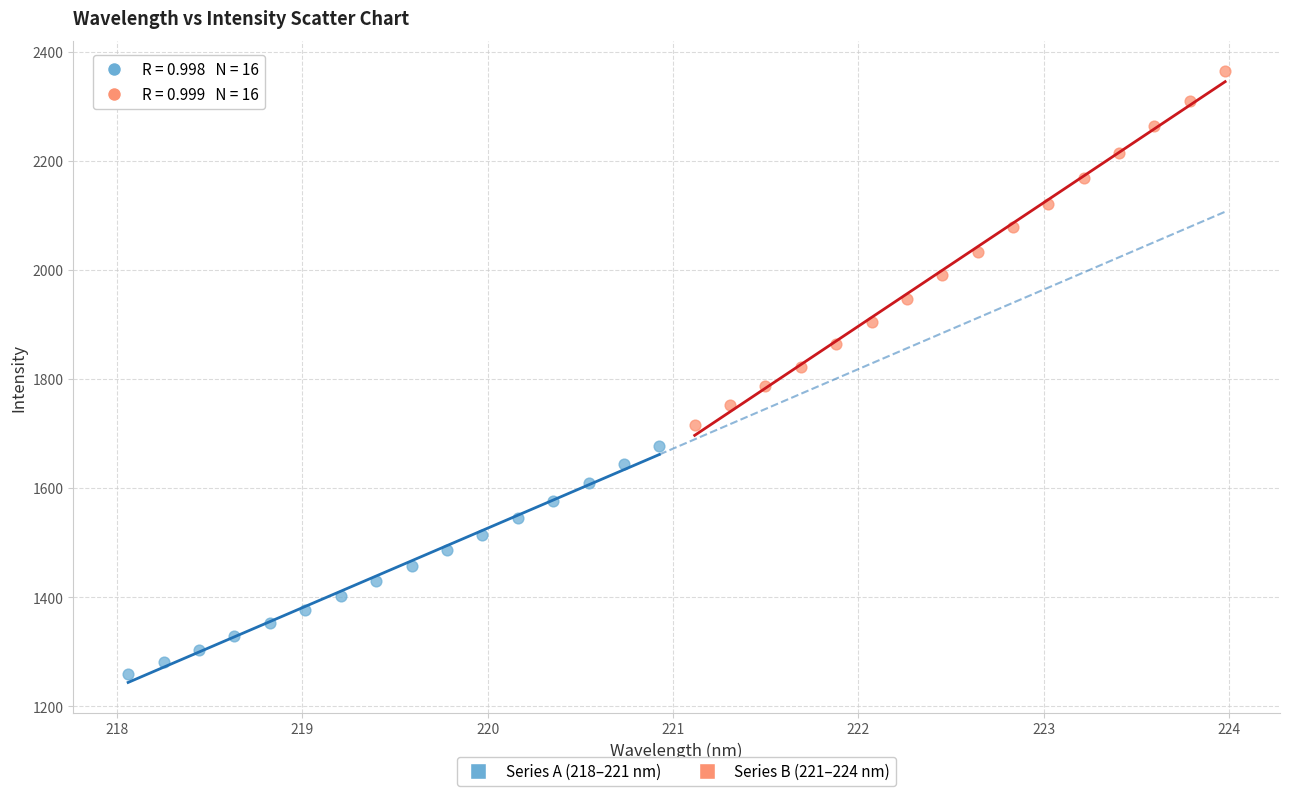

Which series has the largest Y range (max minus min)?

Series B (221–224 nm)